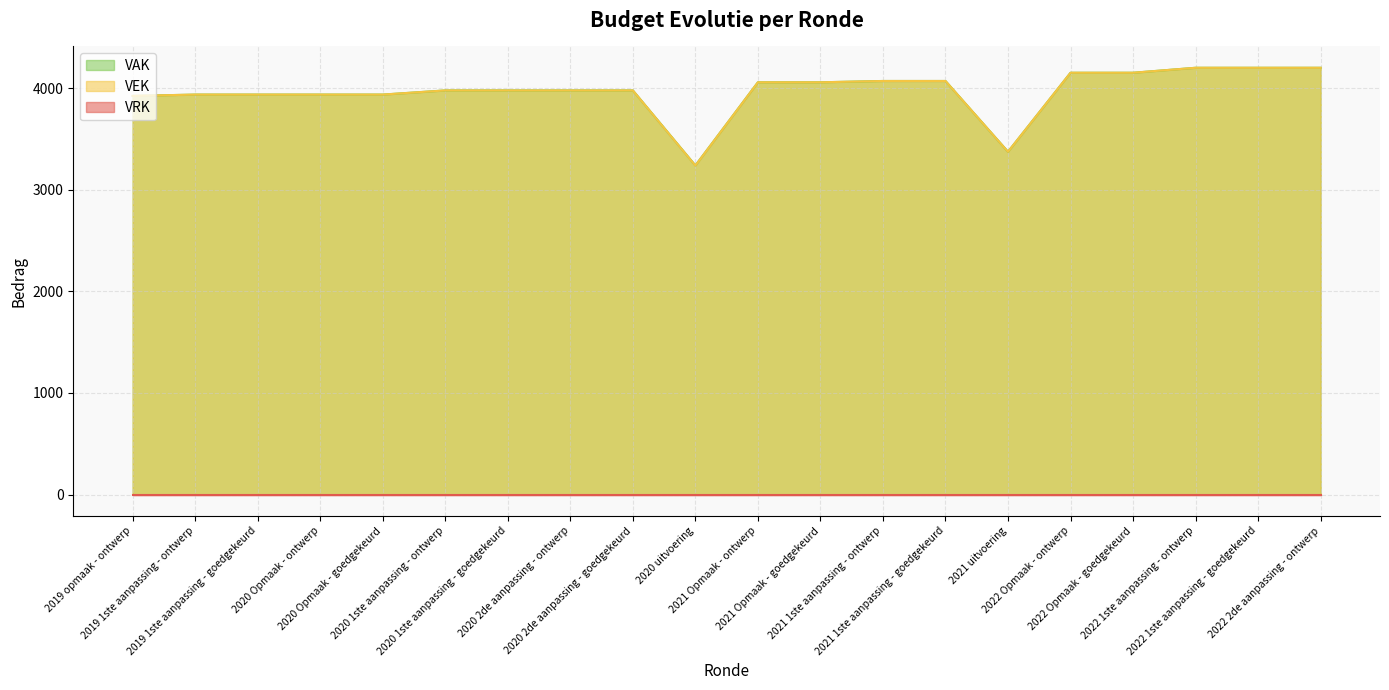

List the labels in order of VAK value, largest first.

2022 1ste aanpassing - ontwerp, 2022 1ste aanpassing - goedgekeurd, 2022 2de aanpassing - ontwerp, 2022 Opmaak - ontwerp, 2022 Opmaak - goedgekeurd, 2021 1ste aanpassing - ontwerp, 2021 1ste aanpassing - goedgekeurd, 2021 Opmaak - ontwerp, 2021 Opmaak - goedgekeurd, 2020 1ste aanpassing - ontwerp, 2020 1ste aanpassing - goedgekeurd, 2020 2de aanpassing - ontwerp, 2020 2de aanpassing - goedgekeurd, 2019 1ste aanpassing - ontwerp, 2019 1ste aanpassing - goedgekeurd, 2020 Opmaak - ontwerp, 2020 Opmaak - goedgekeurd, 2019 opmaak - ontwerp, 2021 uitvoering, 2020 uitvoering